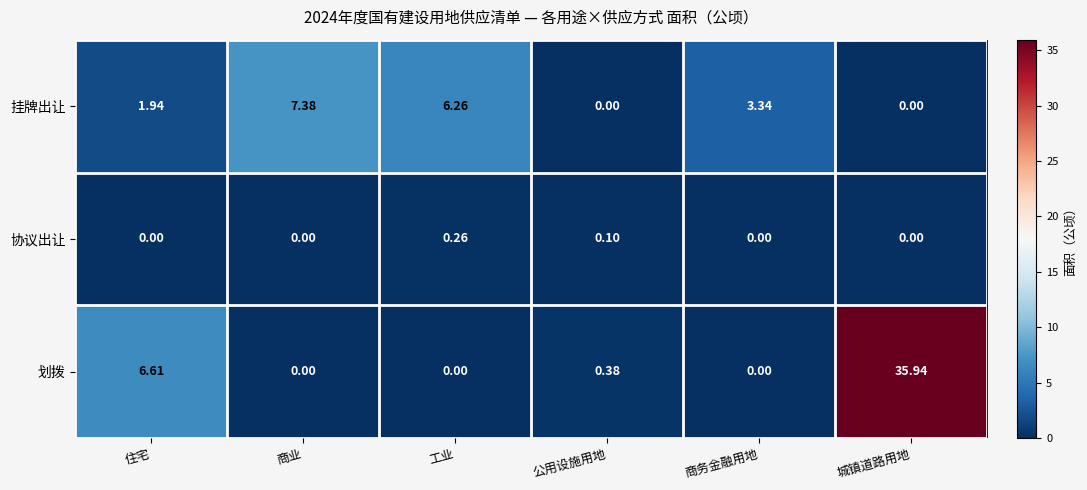

Which series has the largest total across all categories?

划拨